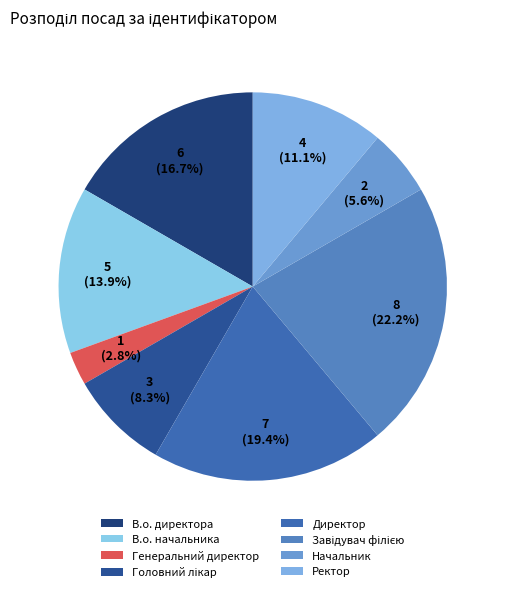

To the nearest percent, what is the average slice percentage?

12%